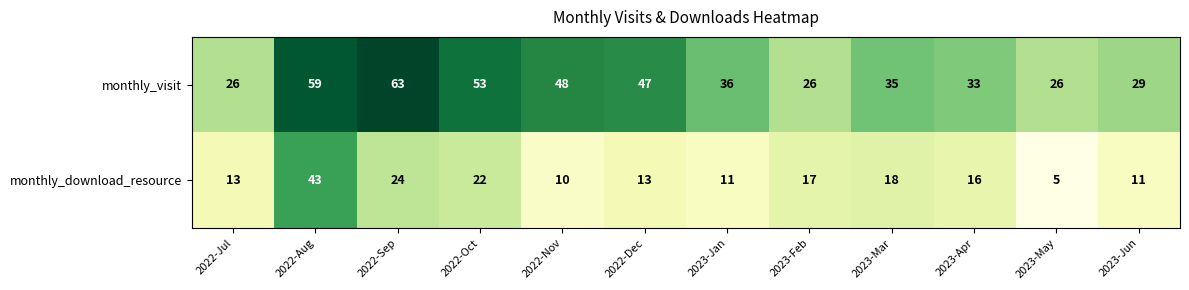

At which category does the chart reach its minimum across all series?

2023-May